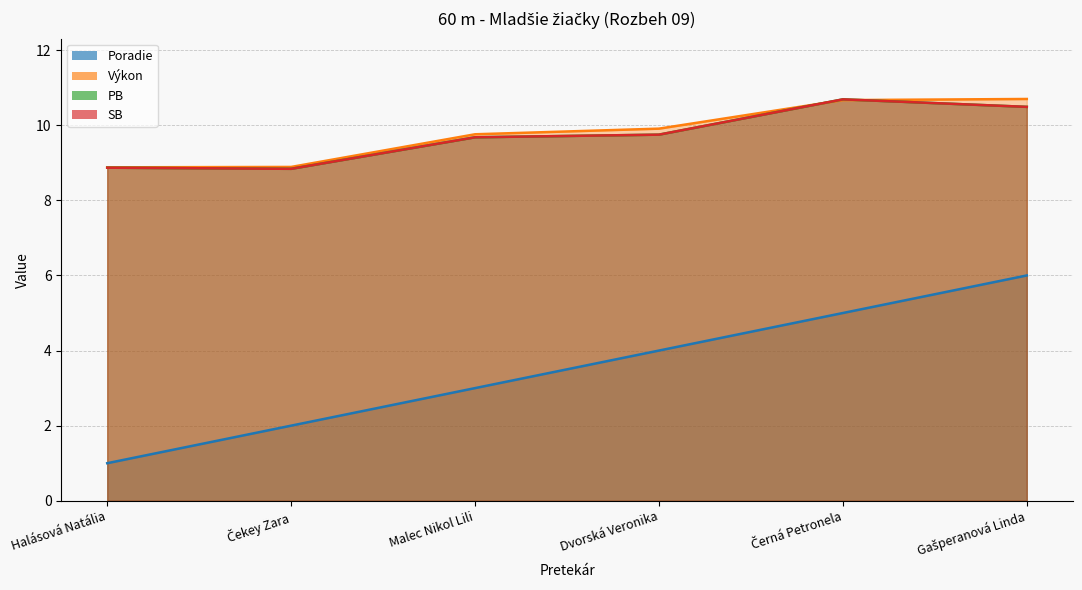

At how many categories does at least one series exceed 7?

6